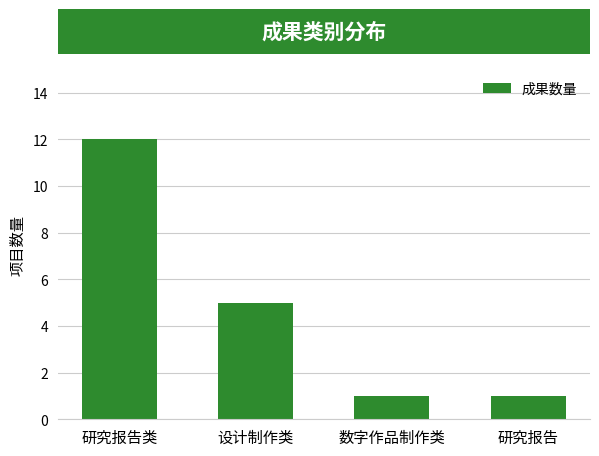

Reading left to right, what are all the values shown in this chart?

12	5	1	1